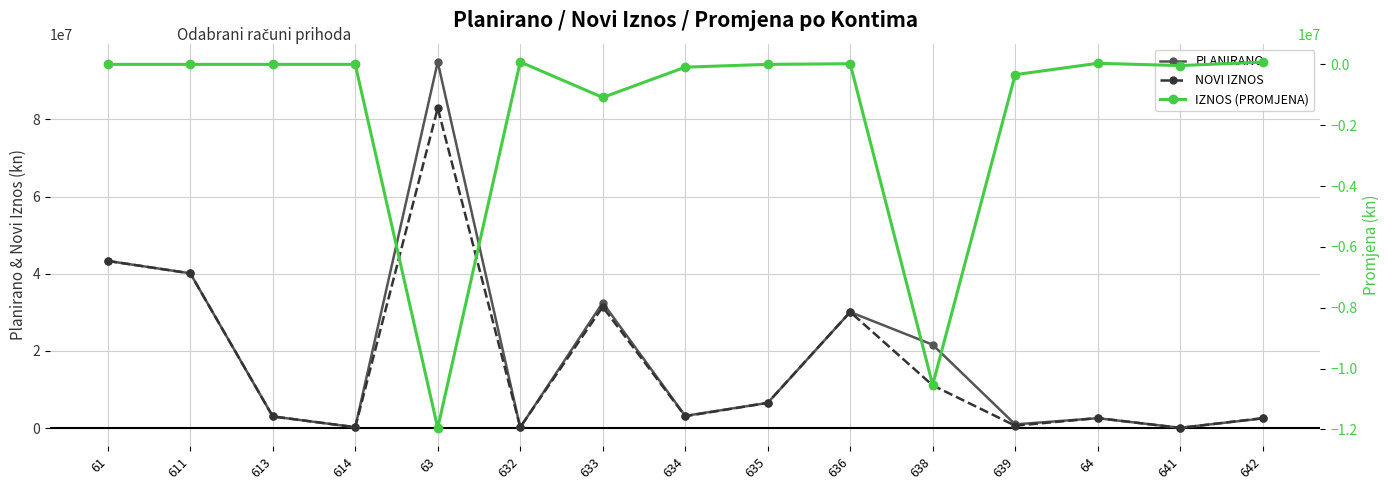

True or false: PLANIRANO and IZNOS (PROMJENA) cross at least once.

False